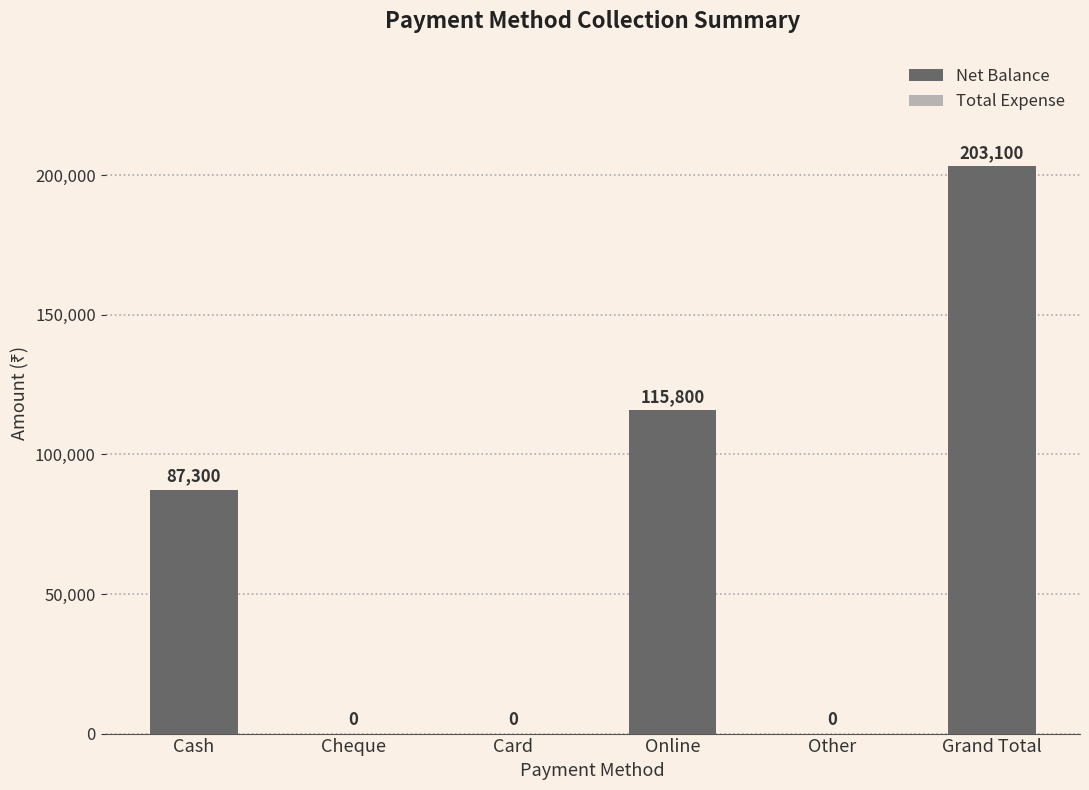

What is the change in value from Other to Grand Total?

+203100